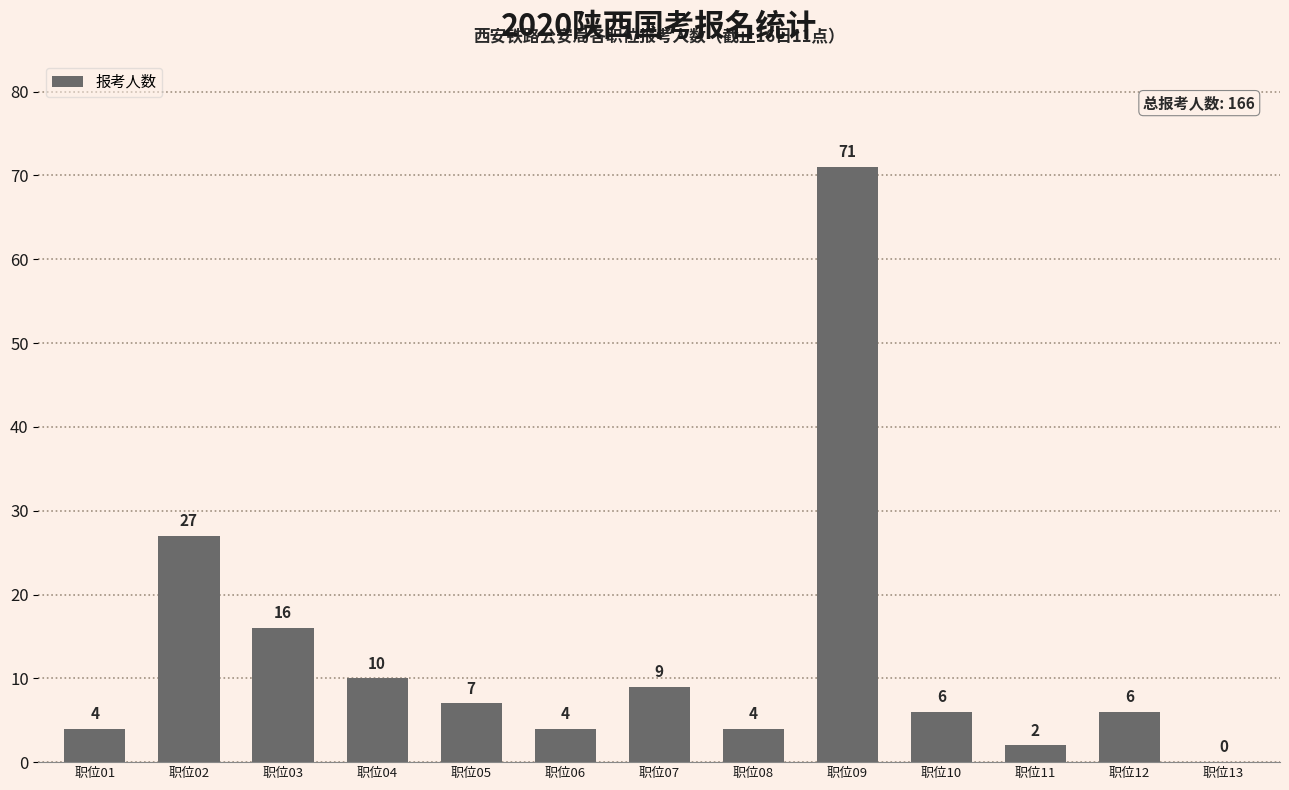

Are the bars horizontal?

No